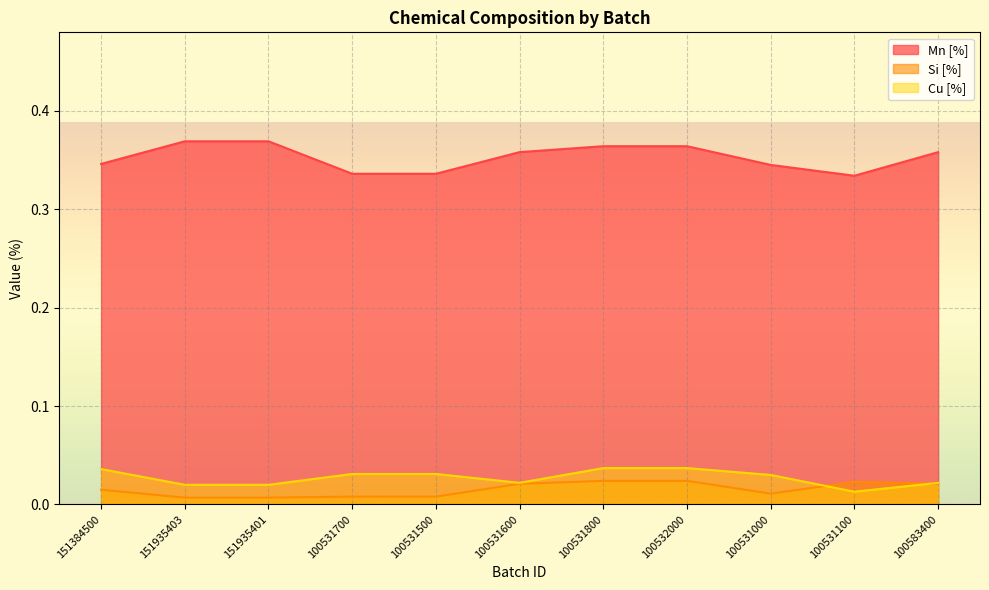

How many data points does each series have?

11